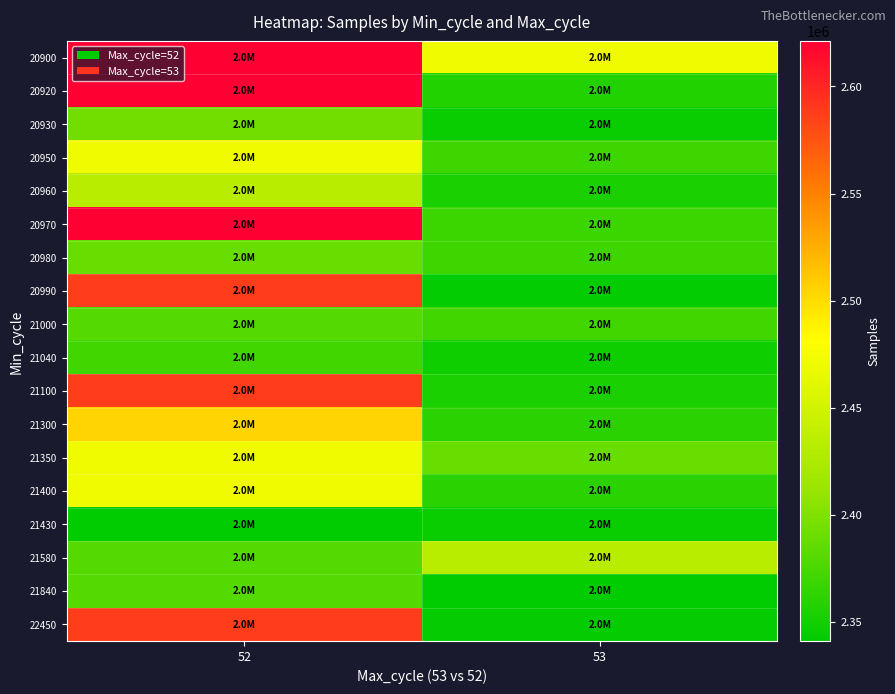

Rank the series by their maximum value, from lowest to highest.

21430, 21040, 21000, 21840, 20980, 20930, 20960, 21580, 20950, 21350, 21400, 21300, 20990, 21100, 22450, 20920, 20900, 20970